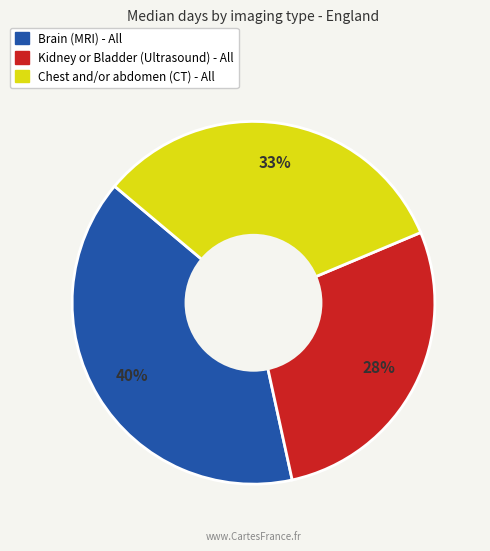

To the nearest percent, what is the difference between the largest and smallest slice percentages?

12%